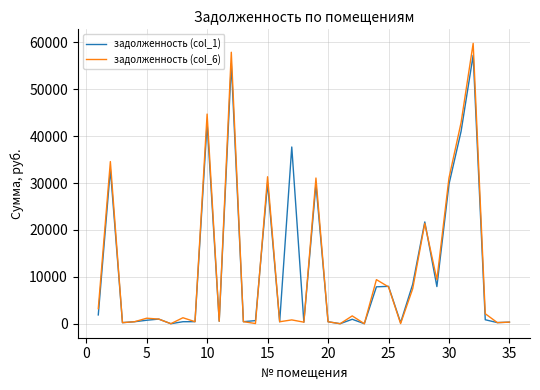

What is the average value of the задолженность (col_6) series?

11543.7